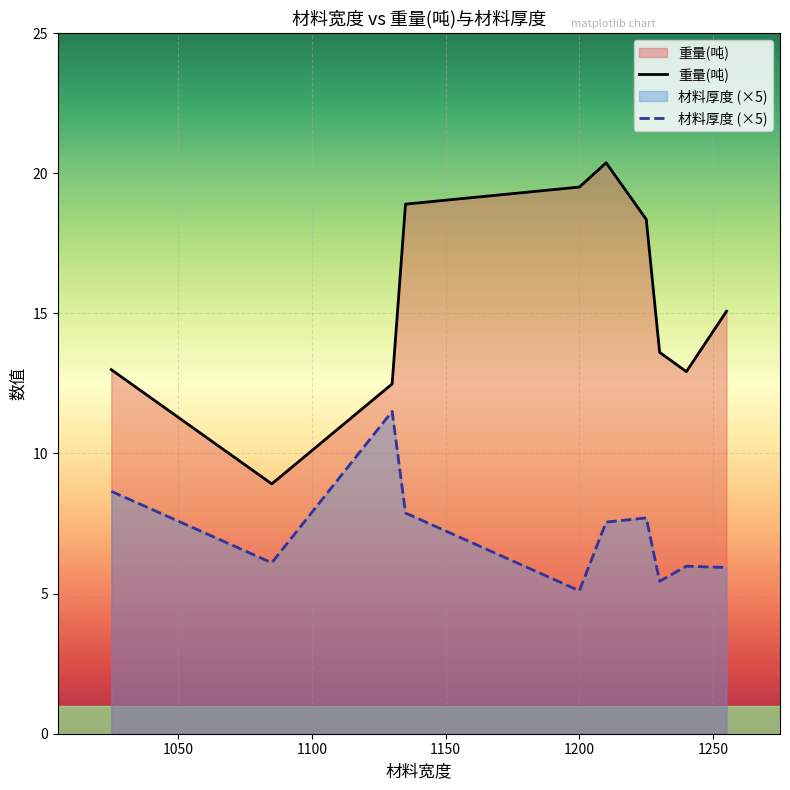

True or false: 材料厚度 (×5) and 重量(吨) cross at least once.

False